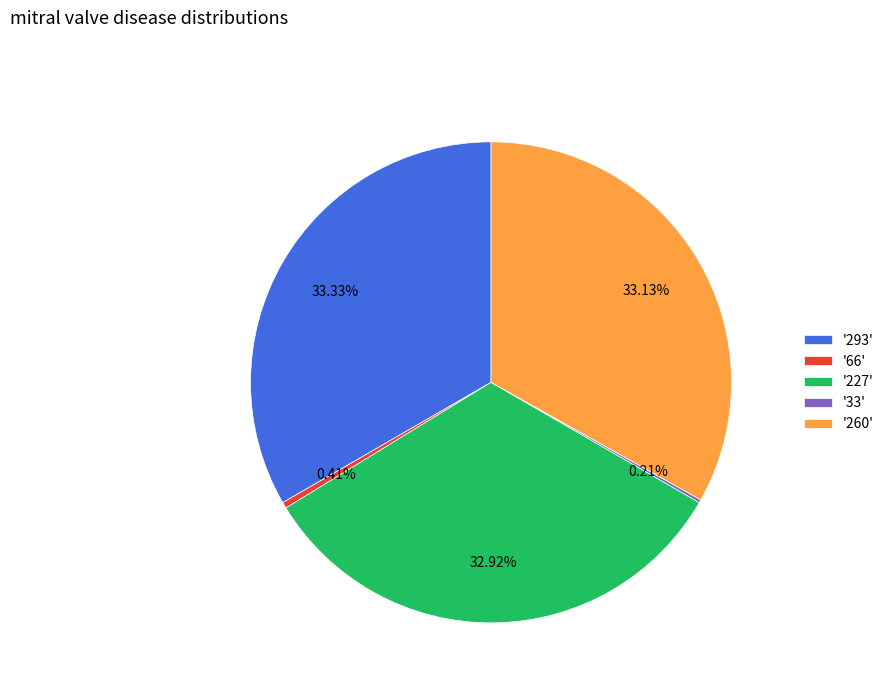

Is the sum of '260' and '227' greater than half?

Yes